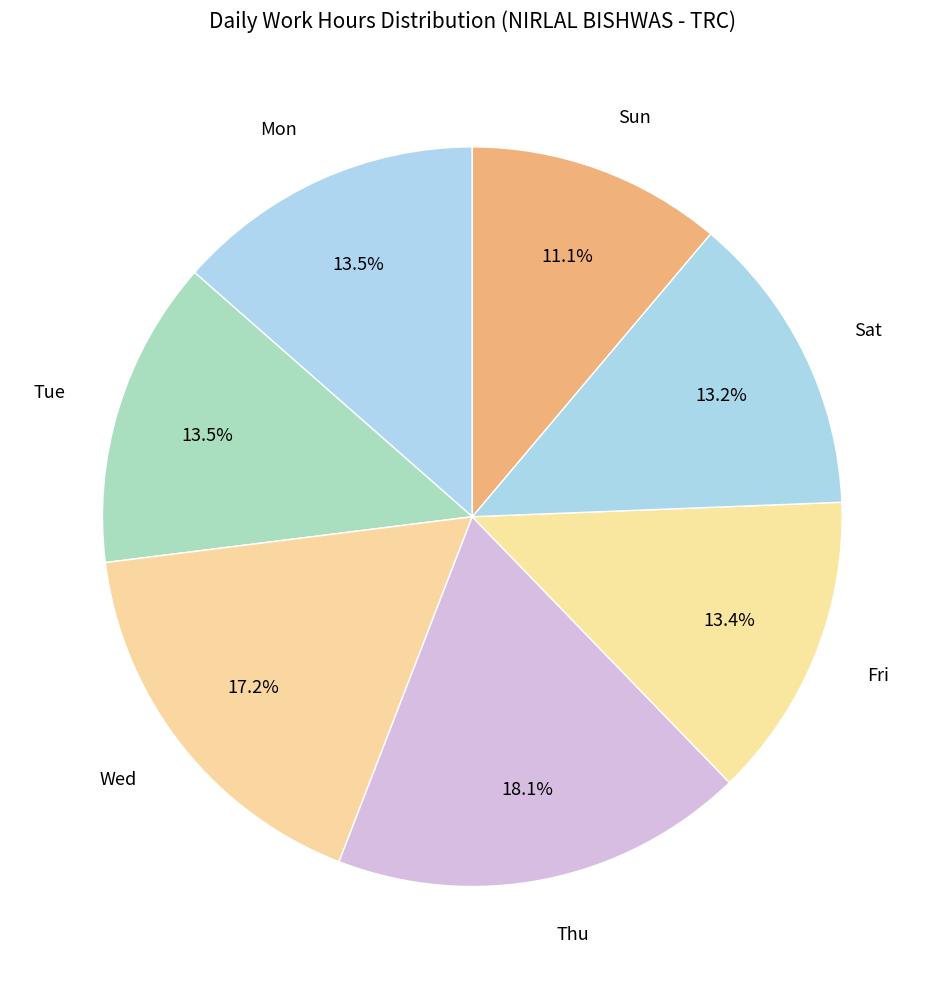

How much of the chart is everything except Fri?

86.6%